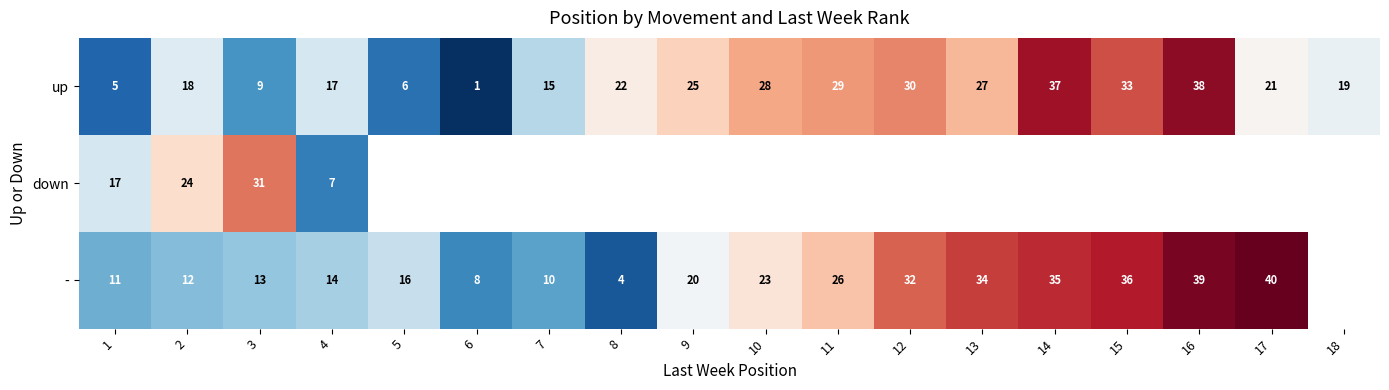

List the labels in order of up value, smallest first.

6, 1, 5, 3, 7, 4, 2, 18, 17, 8, 9, 13, 10, 11, 12, 15, 14, 16